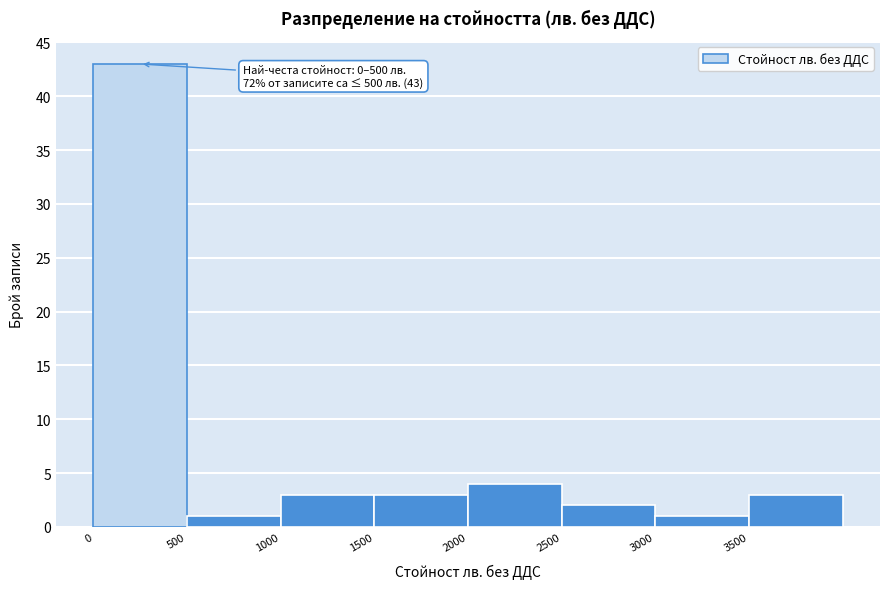

Over which range of the x-axis is the bar tallest?

0 to 500